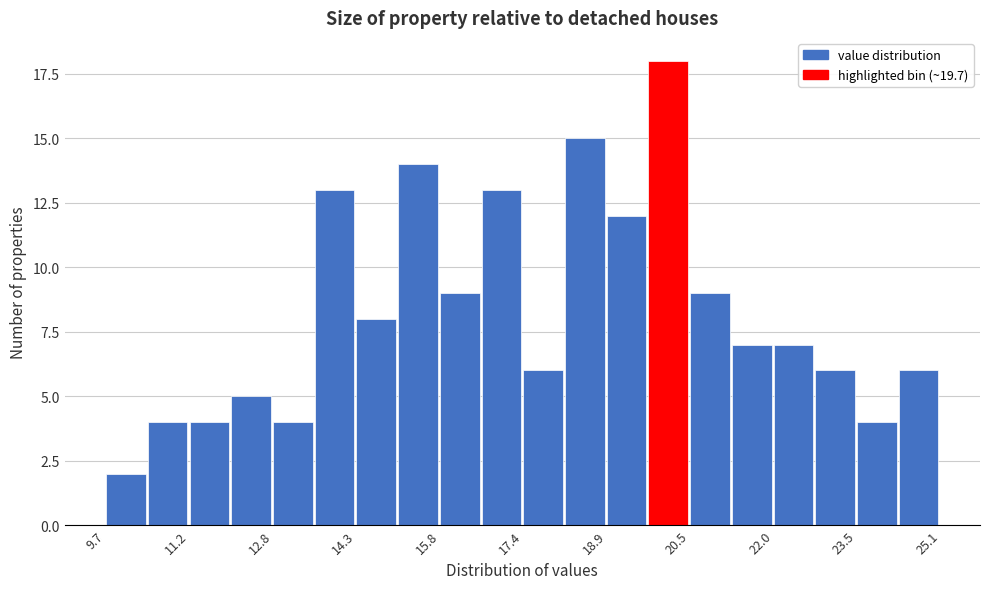

Around what value on the x-axis is the tallest bar? Give the approximate position of its centre, as read against the axis.

20.0